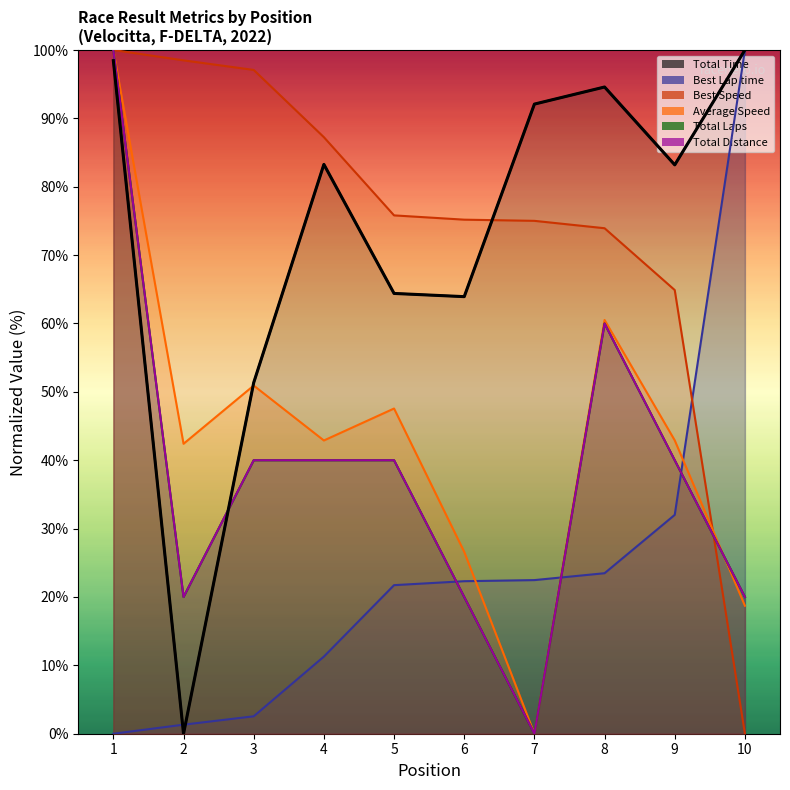

Which category has the lowest value in the Average Speed series?

7